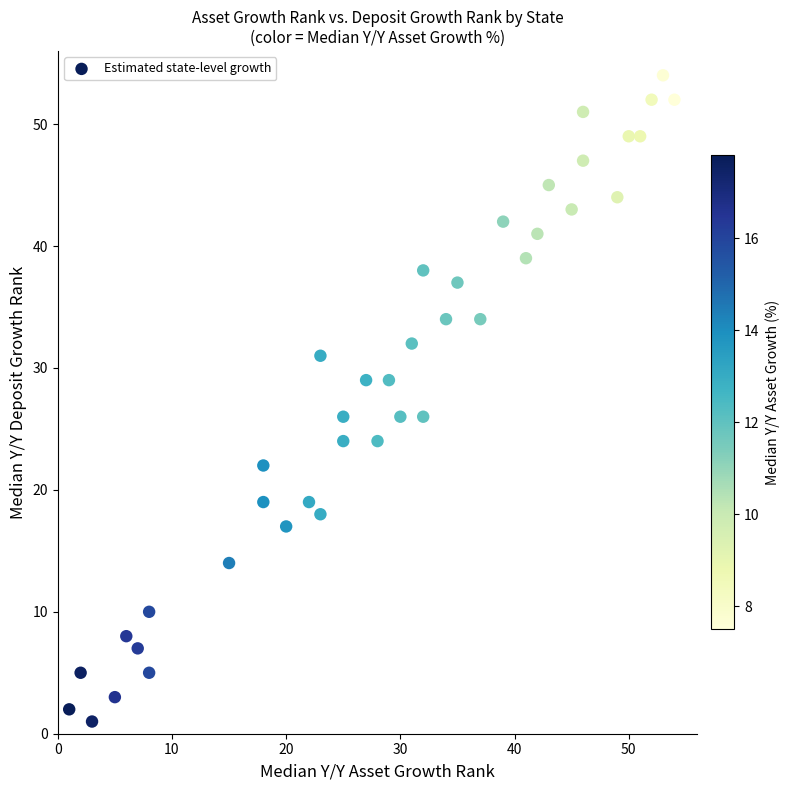

What is the range of X values (max minus min)?

53